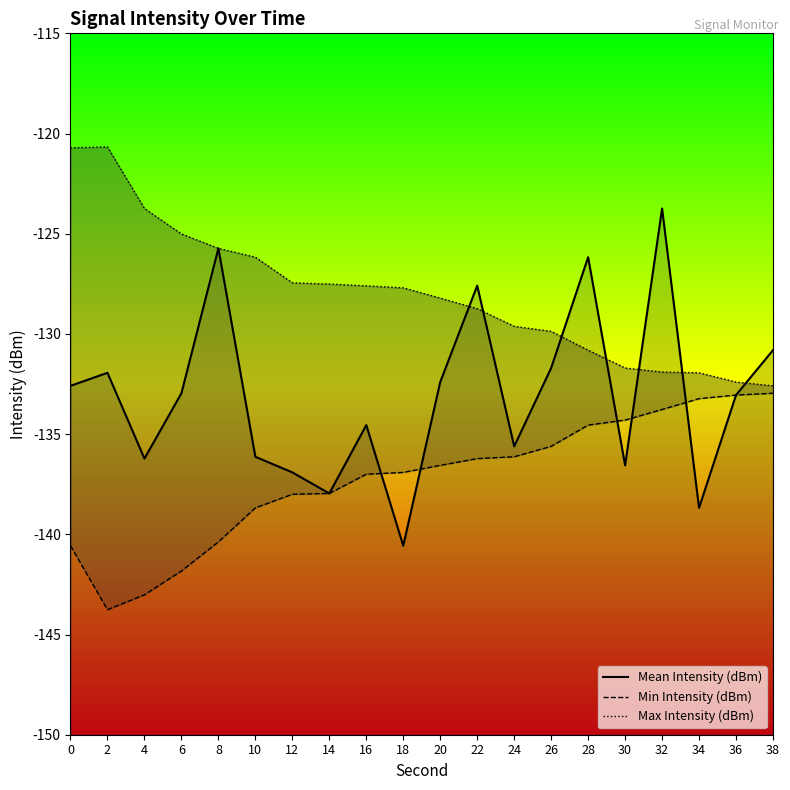

Between 22 and 24, which series saw the biggest shift?

Mean Intensity (dBm)